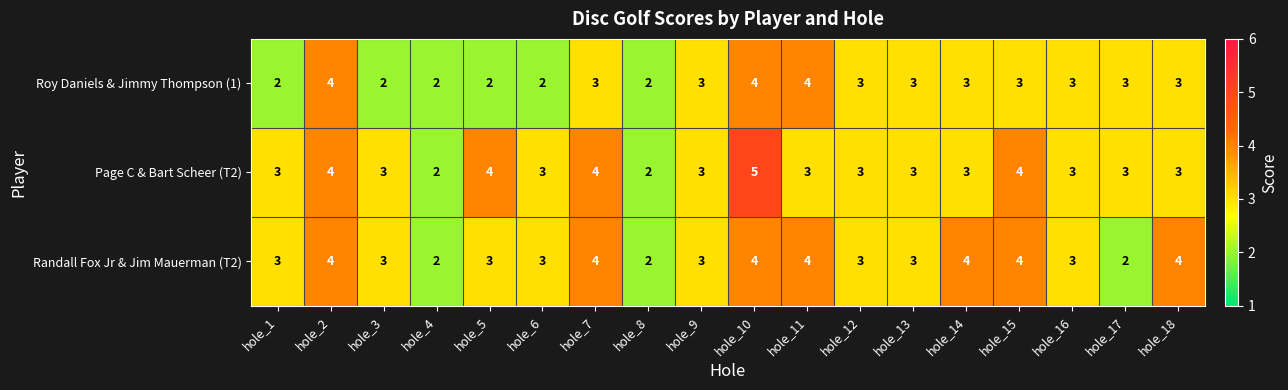

Read the Page C & Bart Scheer (T2) value at hole_15.

4